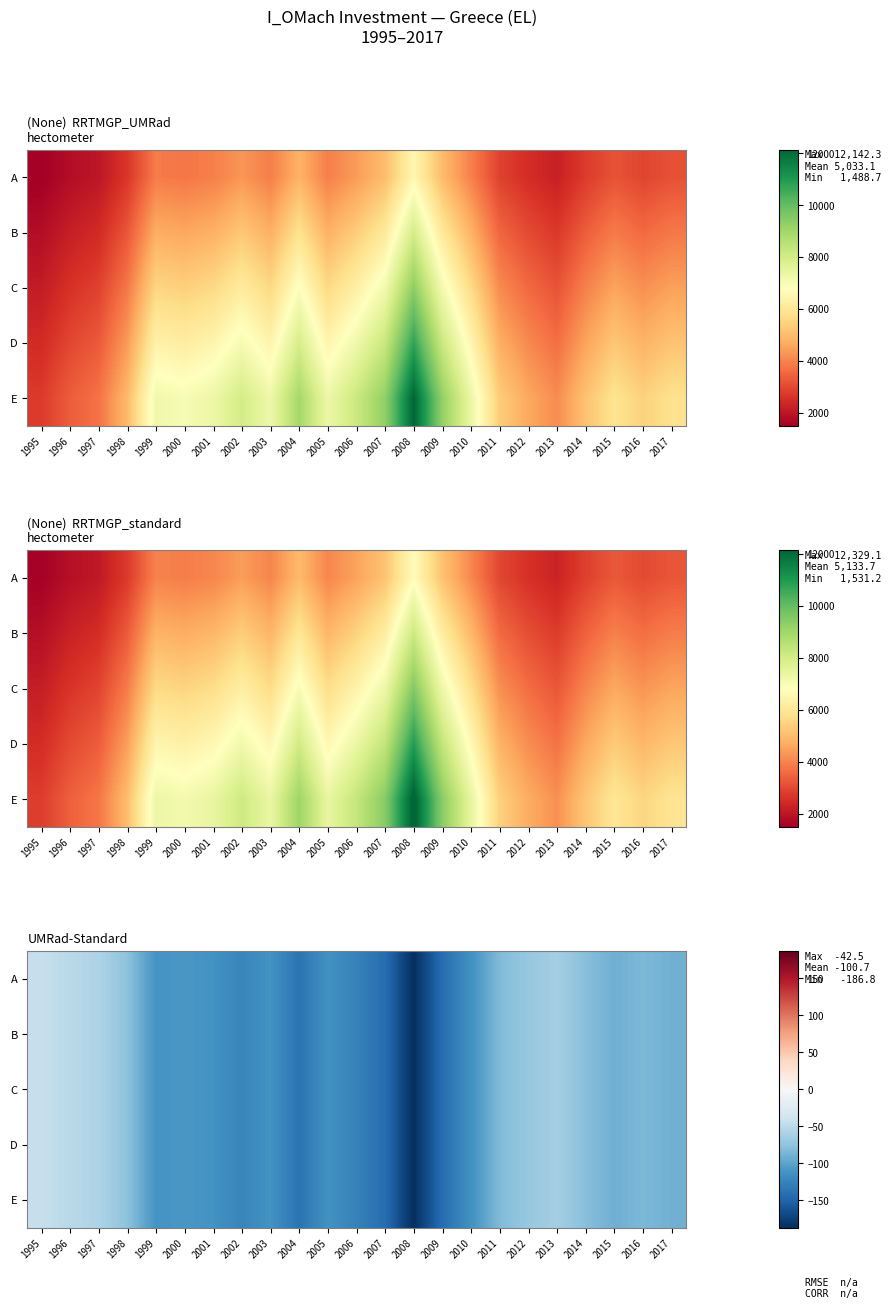

The value of A at 2013 is -63.7. True or false?

True